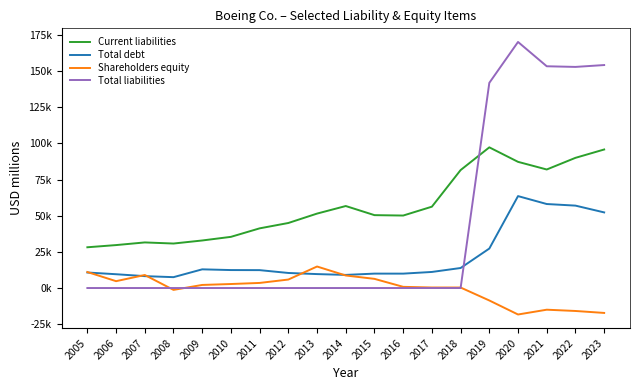

What is the sum of all Shareholders equity values?

-5878